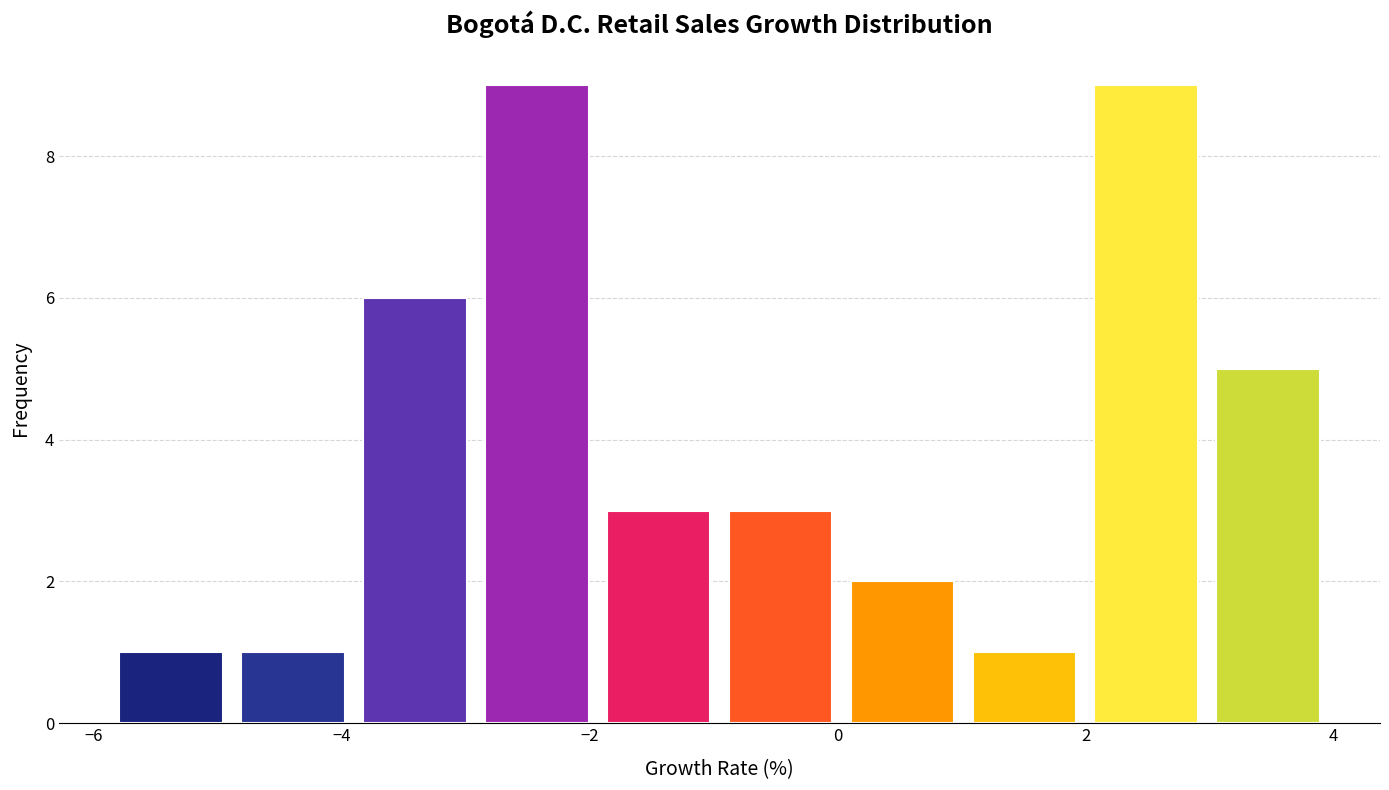

How tall is the bar that spans 1.0 to 2.0 on the x-axis? Neither the bar edges nor the heights are printed on the chart, so give them approximately, as read against the axes.

1